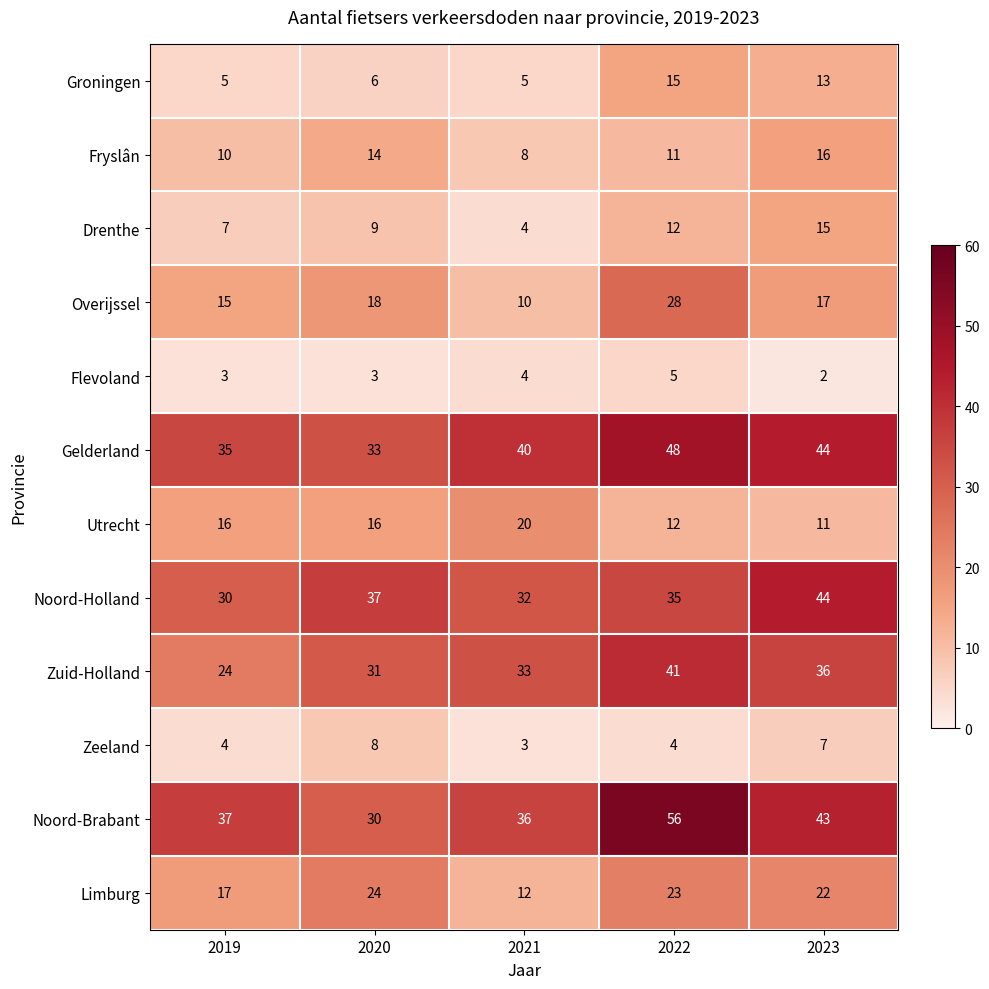

Which label corresponds to the largest value in the chart?

2022